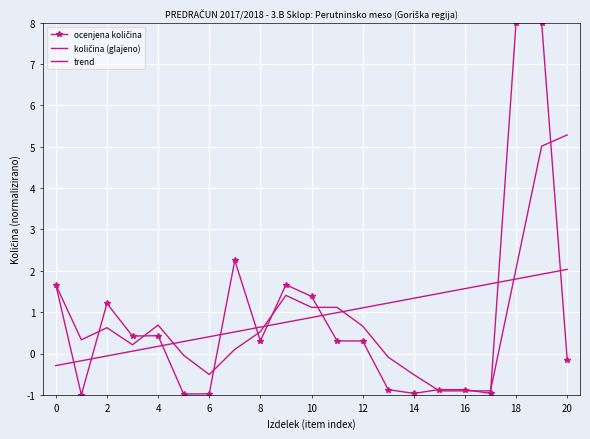

What is the difference between the maximum and minimum values in the trend series?

2.3